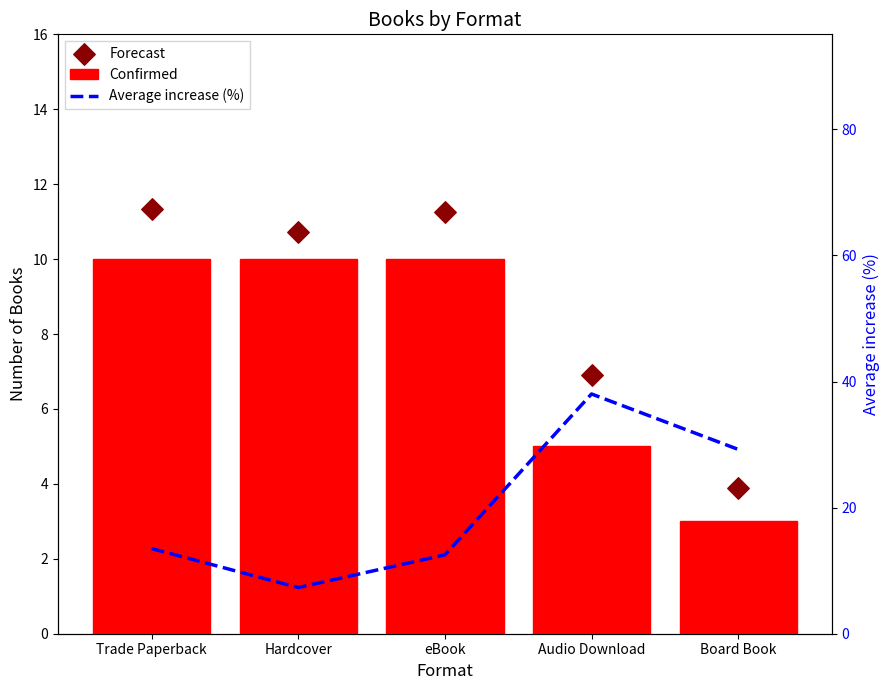

Which series contains the lowest Y value?

Confirmed